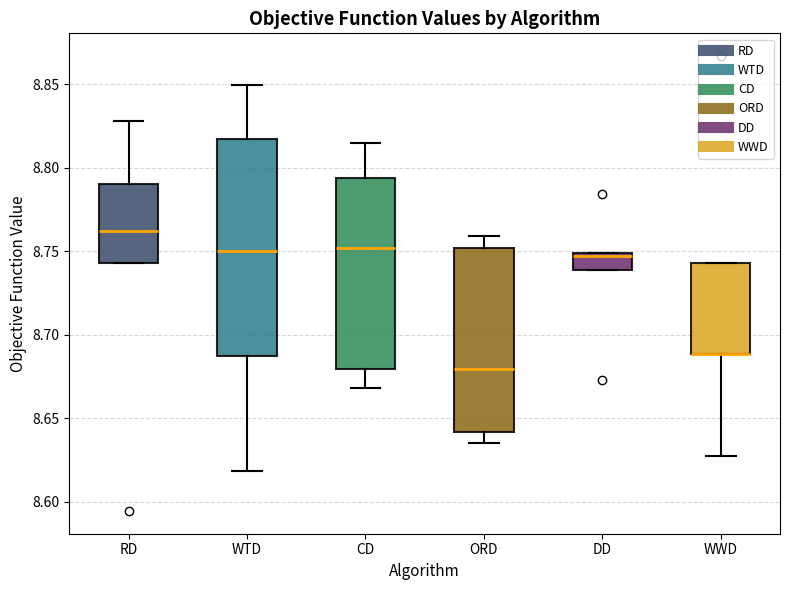

Reading left to right, read every box against the y-axis: the position of its median line, the range the box covers, and the ends of its whiskers. The values are not printed on the chart, so give them approximately, as read against the axis.

RD: median 8.760, box 8.745 to 8.790, whiskers 8.745 to 8.830
WTD: median 8.750, box 8.685 to 8.815, whiskers 8.620 to 8.850
CD: median 8.750, box 8.680 to 8.795, whiskers 8.670 to 8.815
ORD: median 8.680, box 8.640 to 8.750, whiskers 8.635 to 8.760
DD: median 8.745, box 8.740 to 8.750, whiskers 8.740 to 8.750
WWD: median 8.690 (drawn on the box's lower edge), box 8.690 to 8.745, whiskers 8.625 to 8.745